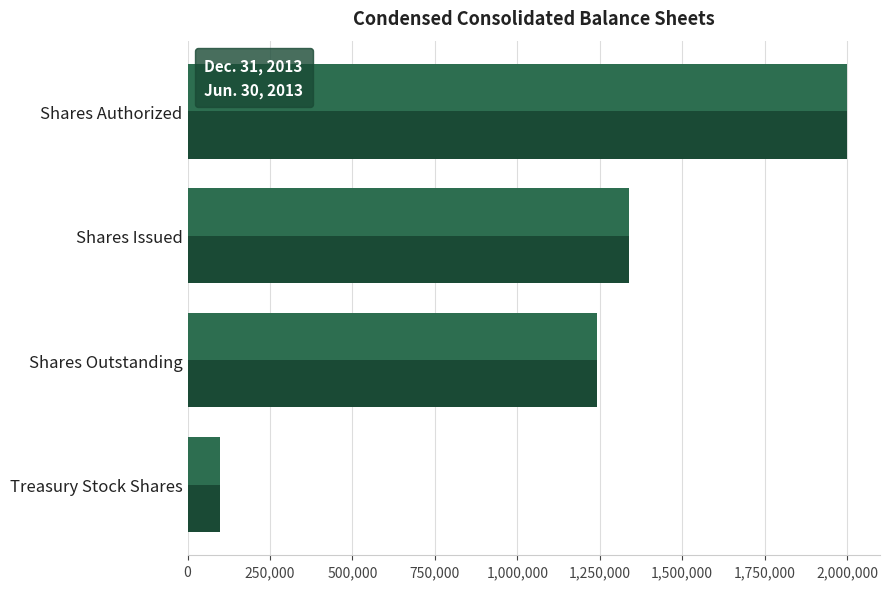

At how many categories does at least one series exceed 1219385?

3